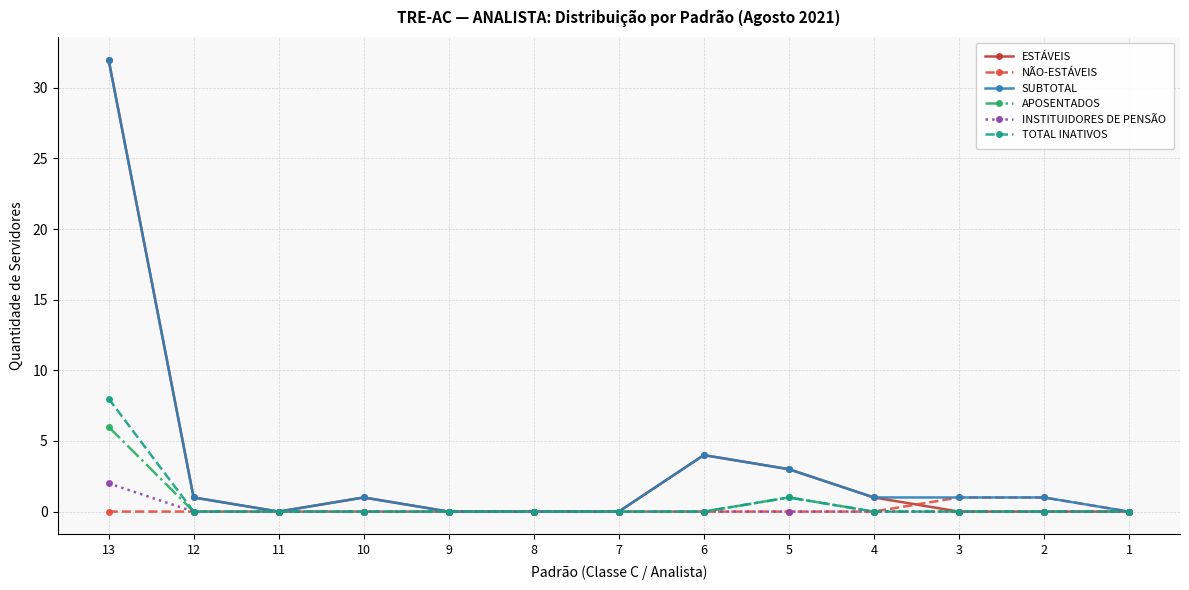

Which series changed the most between 13 and 2?

ESTÁVEIS